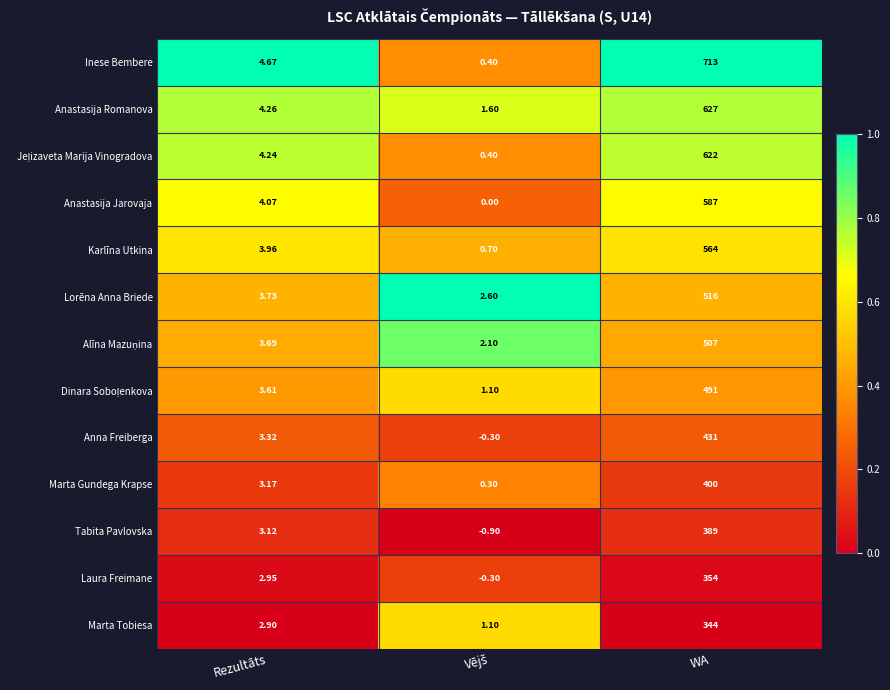

Which series has the largest total across all categories?

Inese Bembere